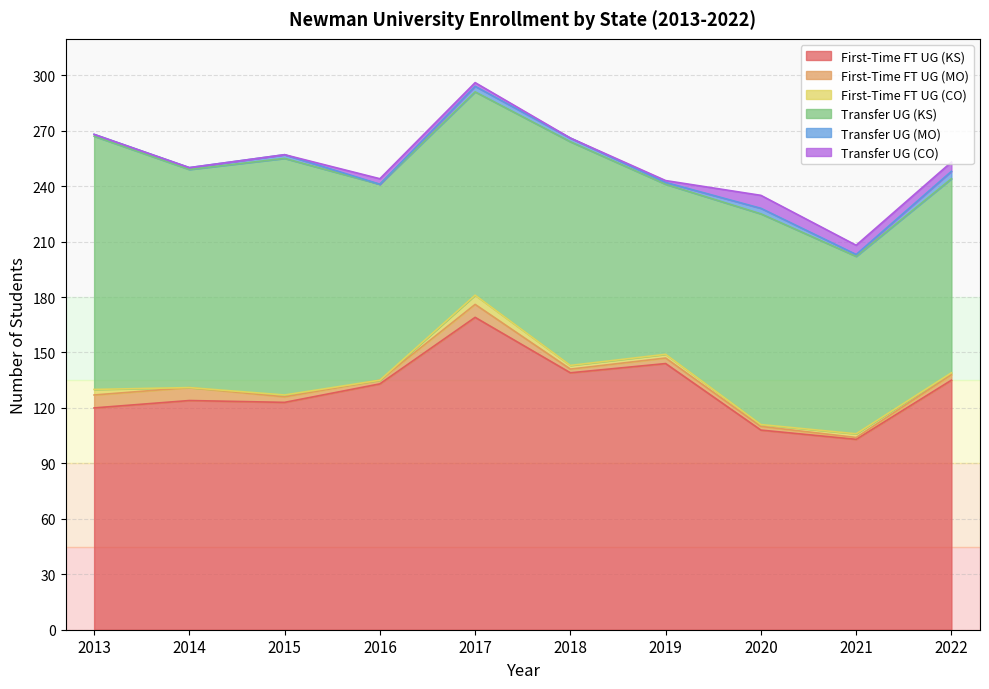

Reading left to right, transcribe all the data shown in this chart.

First-Time FT UG (KS): 2013=120	2014=124	2015=123	2016=133	2017=169	2018=139	2019=144	2020=108	2021=103	2022=135
First-Time FT UG (MO): 2013=7	2014=7	2015=3	2016=2	2017=7	2018=2	2019=3	2020=2	2021=1	2022=3
First-Time FT UG (CO): 2013=3	2014=0	2015=1	2016=0	2017=5	2018=2	2019=2	2020=1	2021=2	2022=1
Transfer UG (KS): 2013=137	2014=118	2015=128	2016=106	2017=110	2018=121	2019=92	2020=114	2021=96	2022=105
Transfer UG (MO): 2013=1	2014=1	2015=2	2016=0	2017=3	2018=2	2019=1	2020=3	2021=1	2022=4
Transfer UG (CO): 2013=0	2014=0	2015=0	2016=3	2017=2	2018=0	2019=1	2020=7	2021=5	2022=5